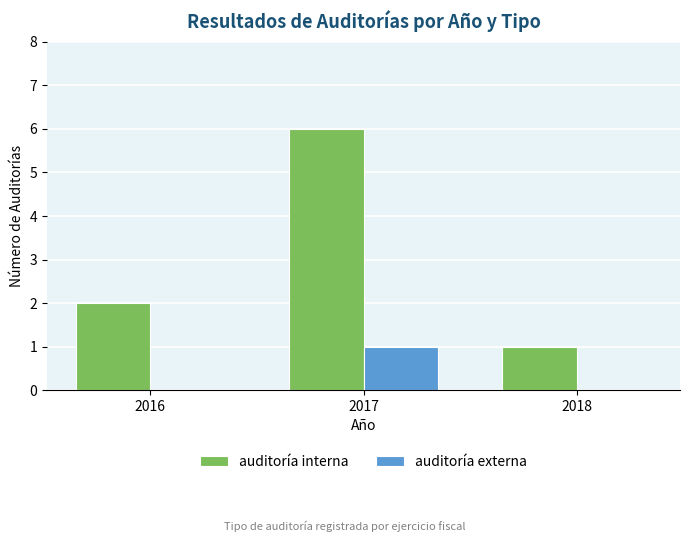

Is it true that auditoría externa equals 1 at 2016?

False